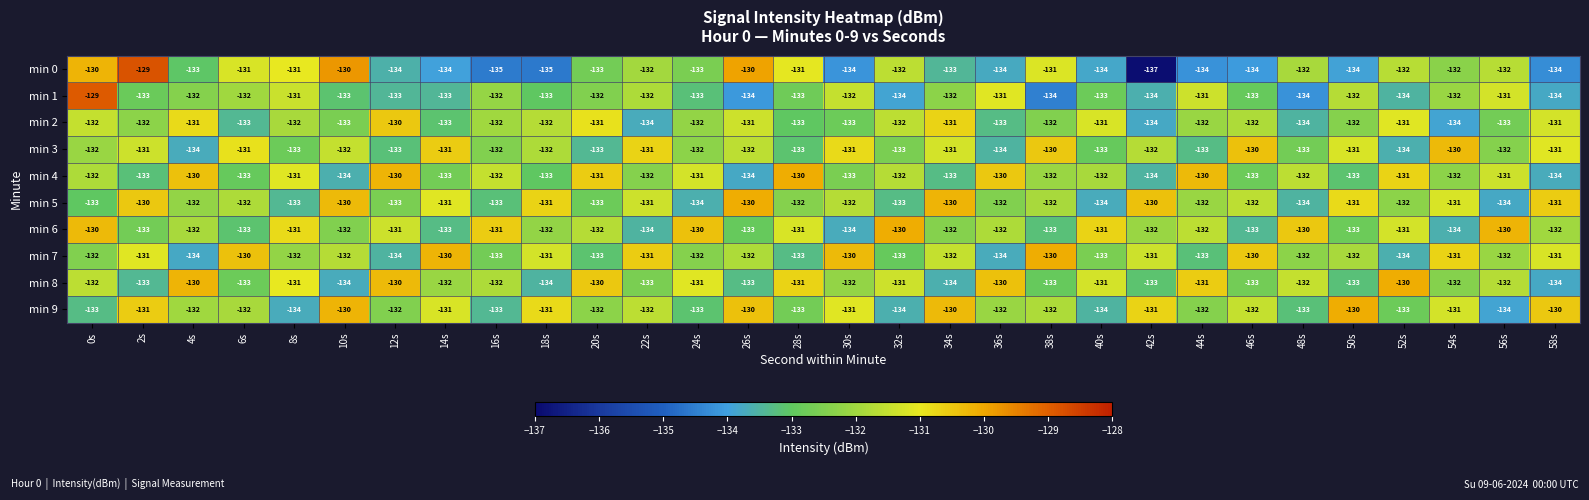

What is the difference between the maximum and minimum values in the min 5 series?

4